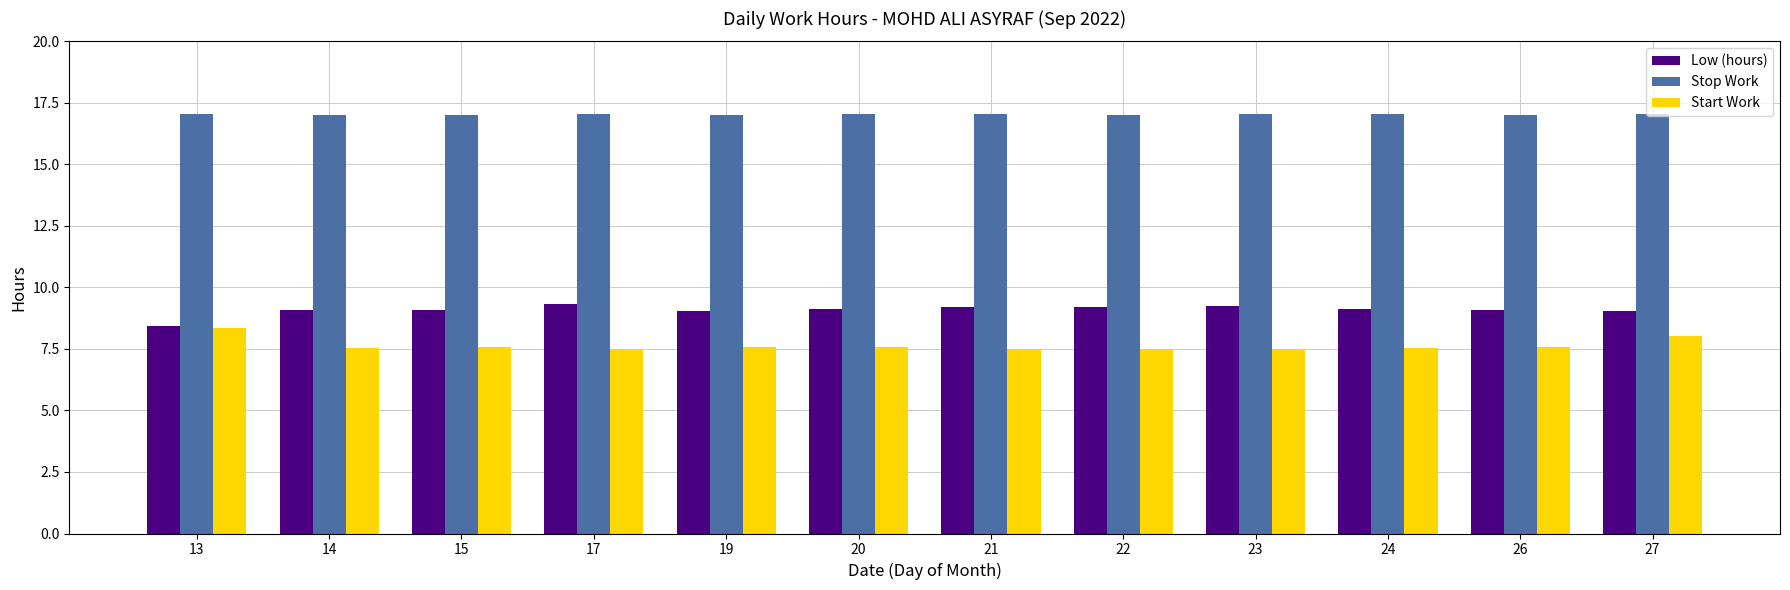

What is the total value across all series at 22?

33.7